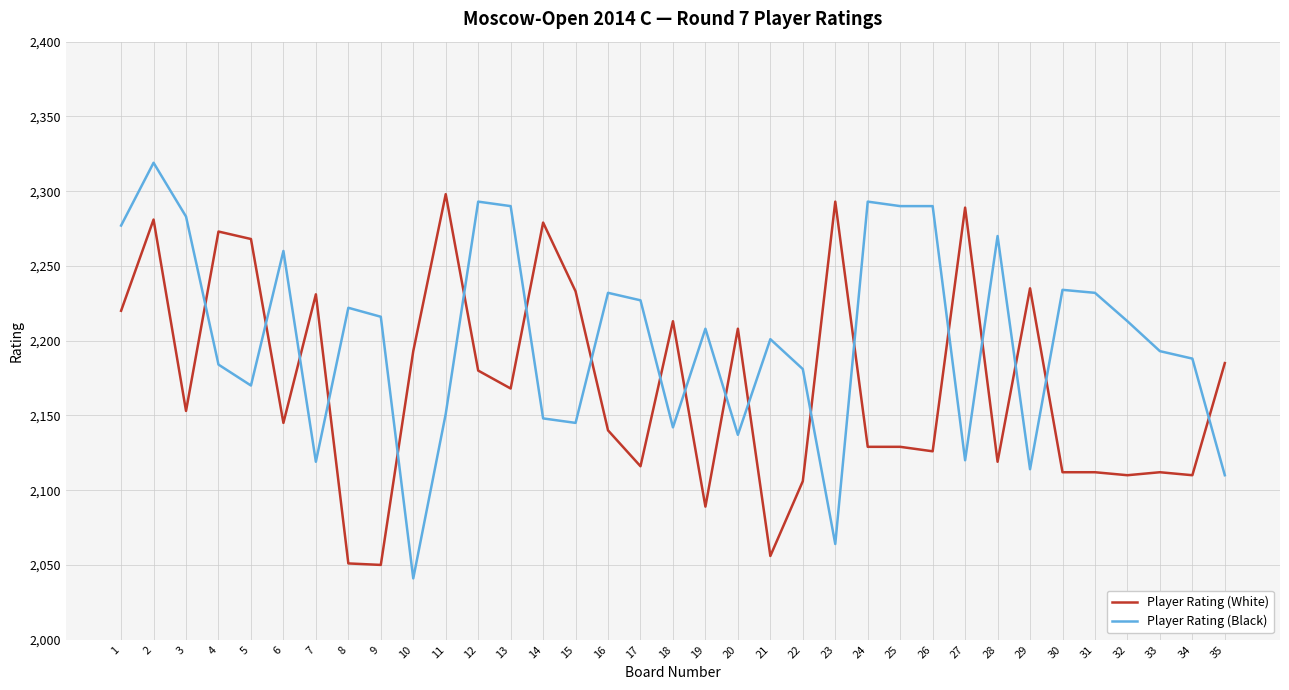

What is the lowest value of the Player Rating (Black) series?

2041